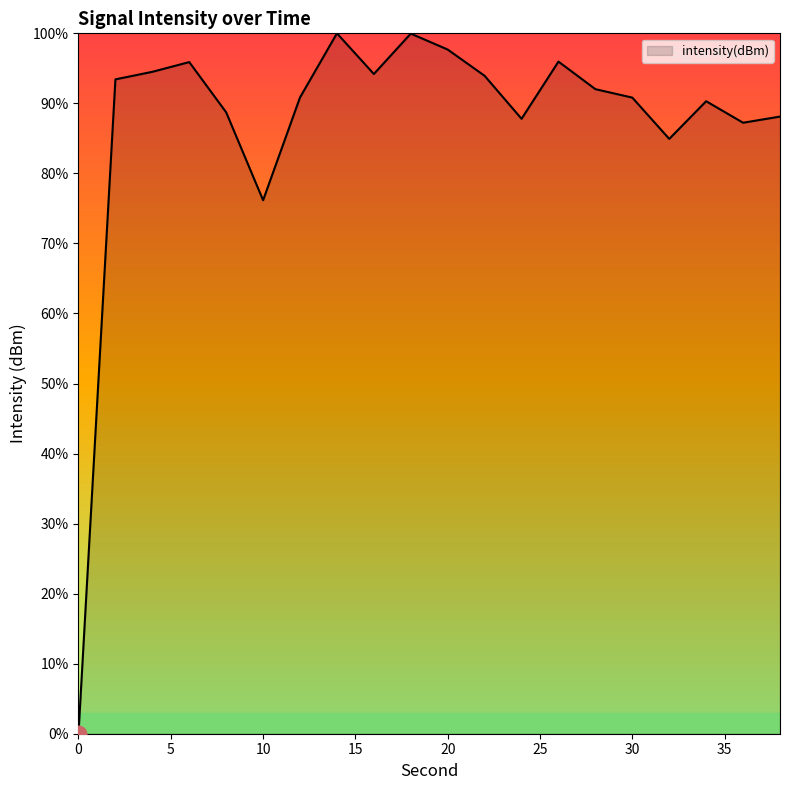

What is the value of the 9th point from the left?

94.2